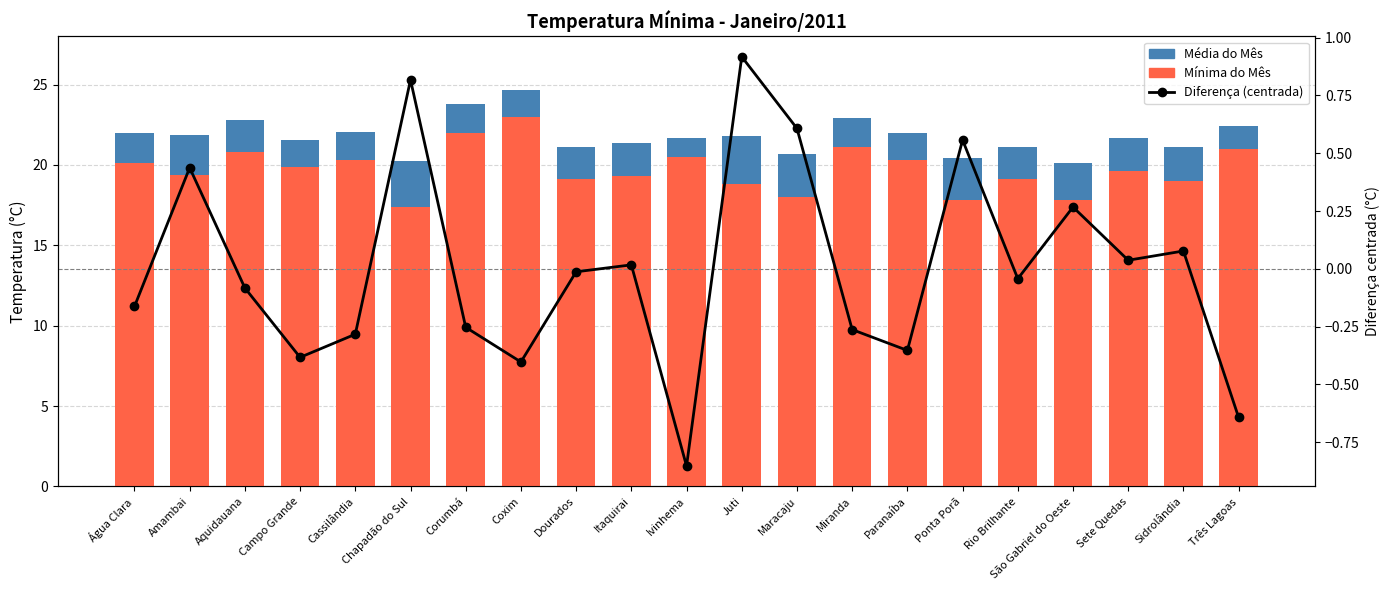

Reading left to right, transcribe all the data shown in this chart.

Média do Mês: 22.0	21.9	22.8	21.6	22.1	20.3	23.8	24.6	21.1	21.4	21.7	21.8	20.7	22.9	22.0	20.4	21.1	20.1	21.7	21.1	22.4
Mínima do Mês: 20.1	19.4	20.8	19.9	20.3	17.4	22.0	23.0	19.1	19.3	20.5	18.8	18.0	21.1	20.3	17.8	19.1	17.8	19.6	19.0	21.0
Diferença (centrada): -0.2	0.4	-0.1	-0.4	-0.3	0.8	-0.3	-0.4	-0.0	0.0	-0.9	0.9	0.6	-0.3	-0.4	0.6	-0.0	0.3	0.0	0.1	-0.6